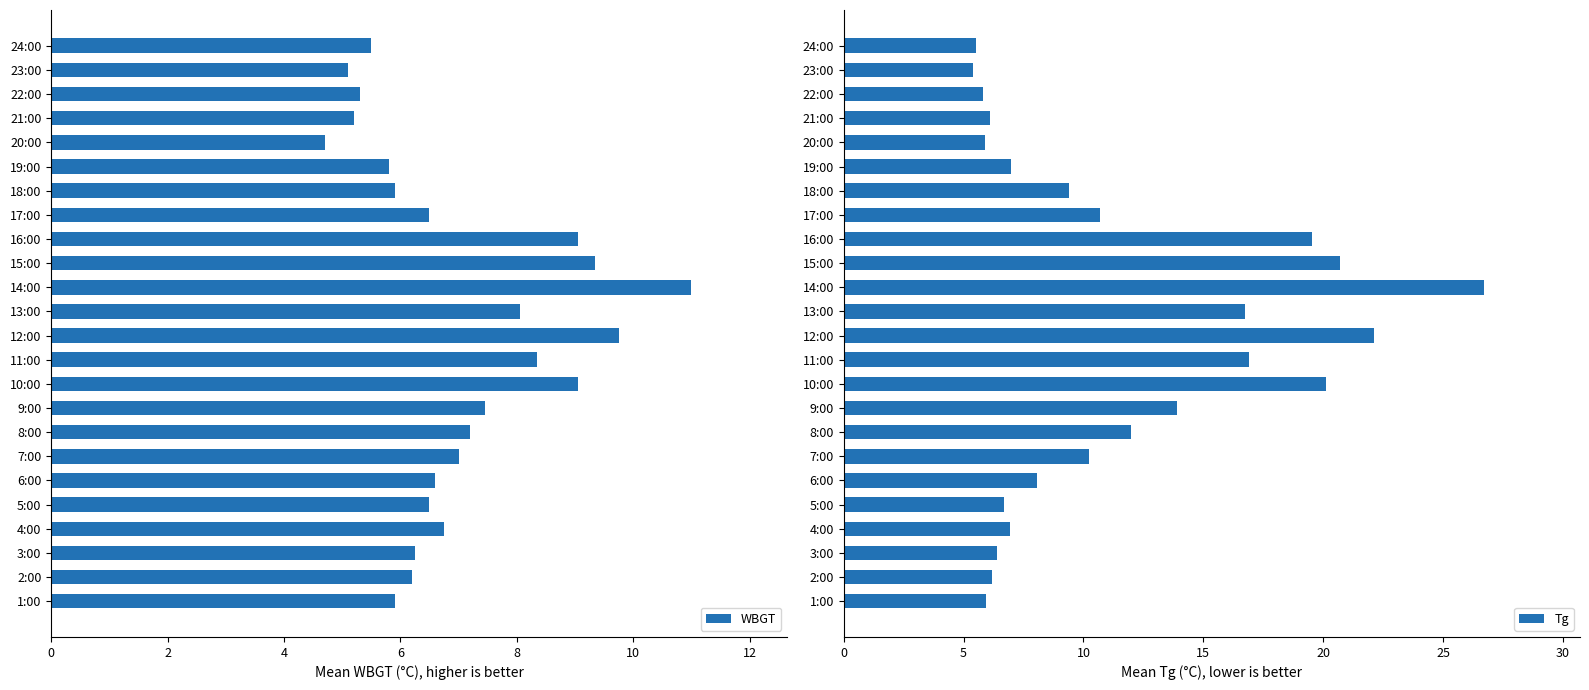

At which label does Tg reach its peak?

14:00